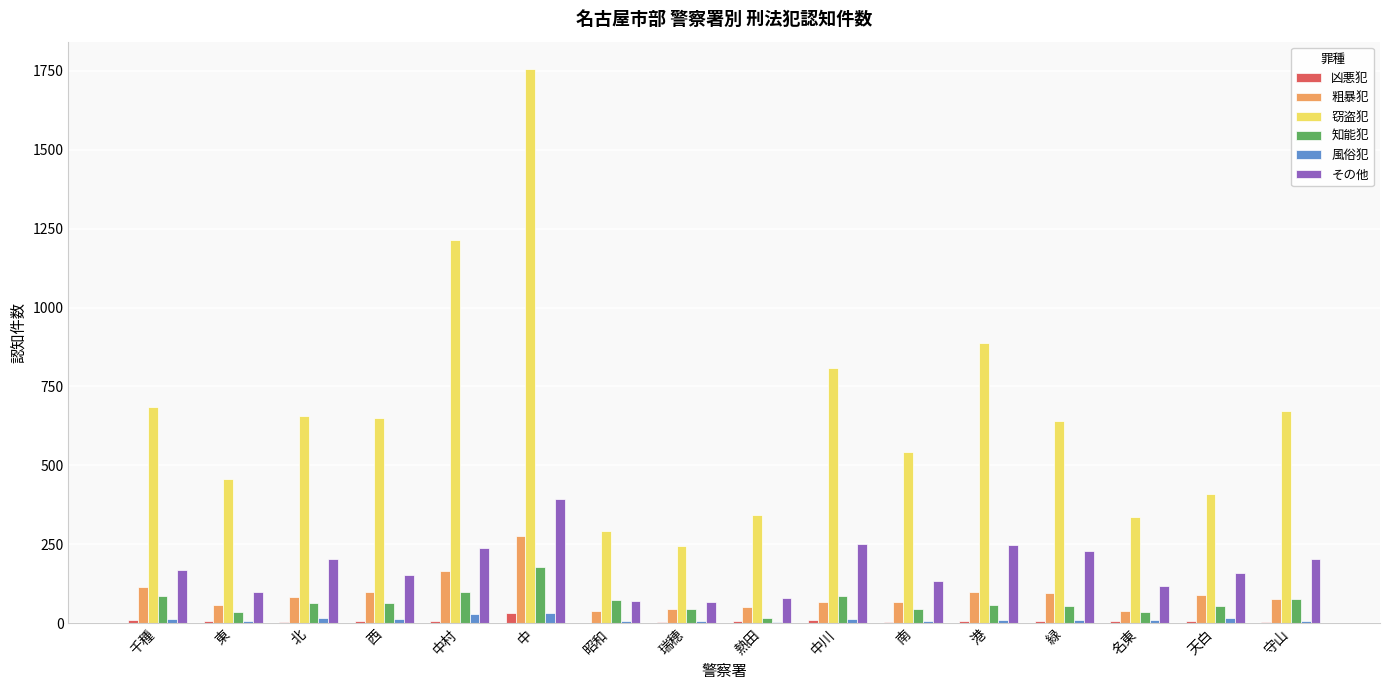

Count the number of categories in the chart.

16